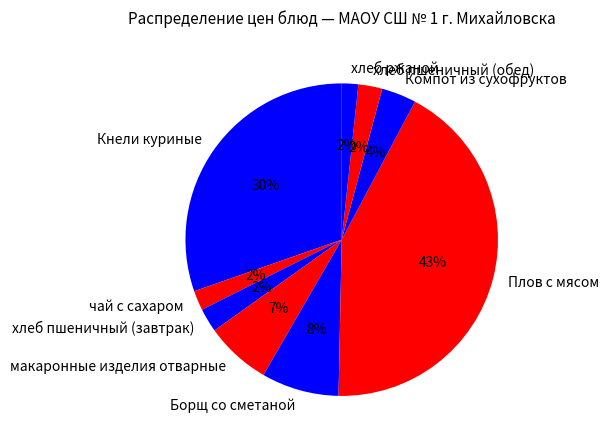

Combined, do Плов с мясом and Компот из сухофруктов account for over 50%?

No